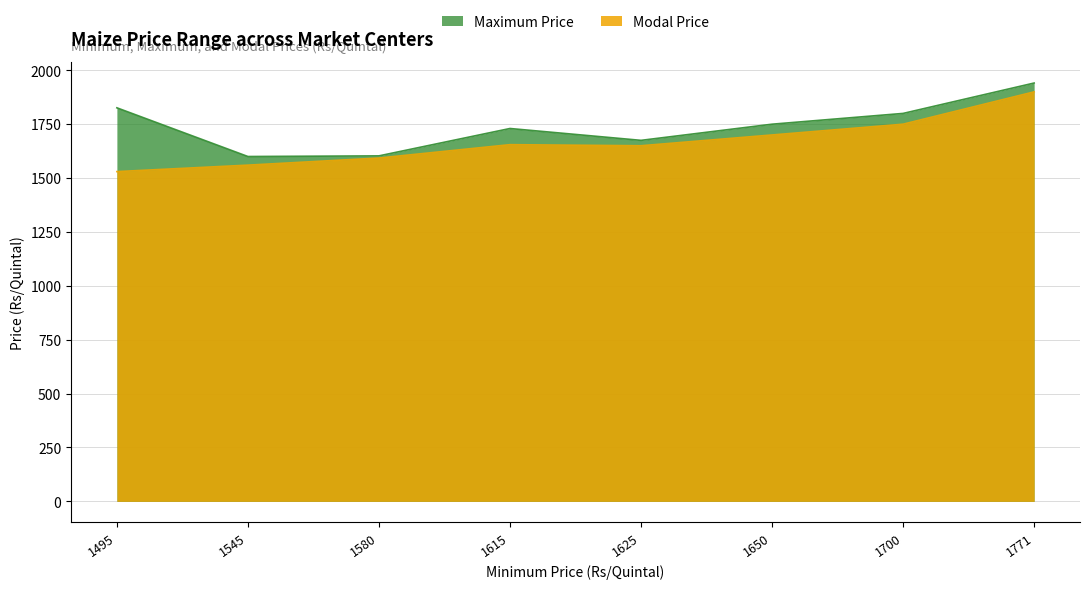

How many values in the Maximum Price series exceed 1750?

3